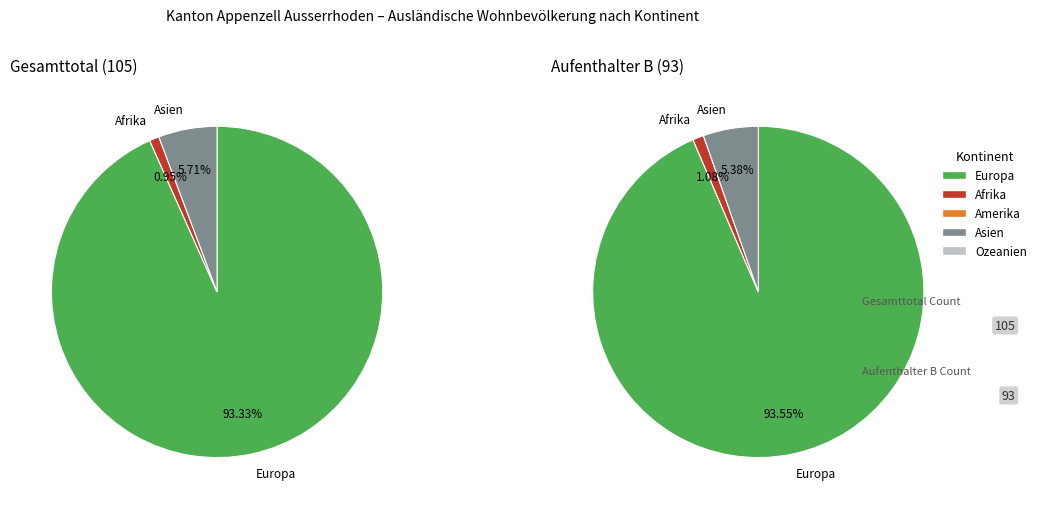

Is it true that Afrika is 1% of the pie?

True